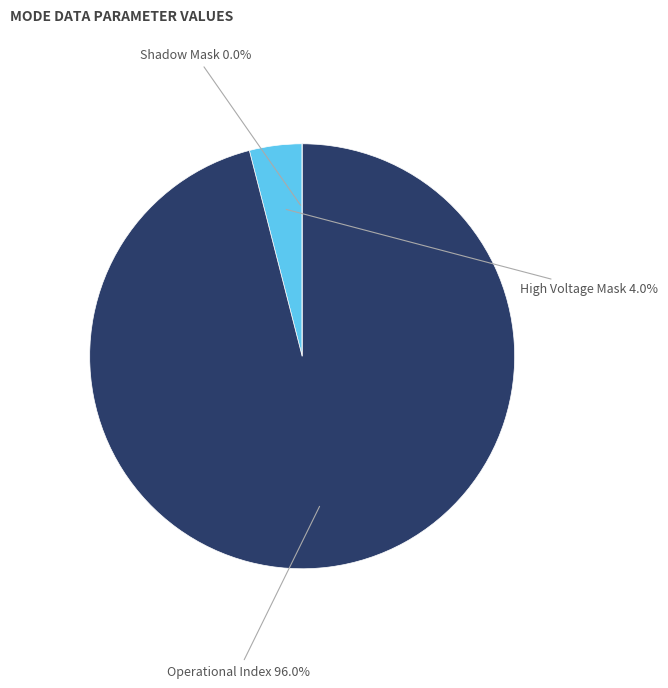

True or false: Shadow Mask accounts for 0% of the total.

True